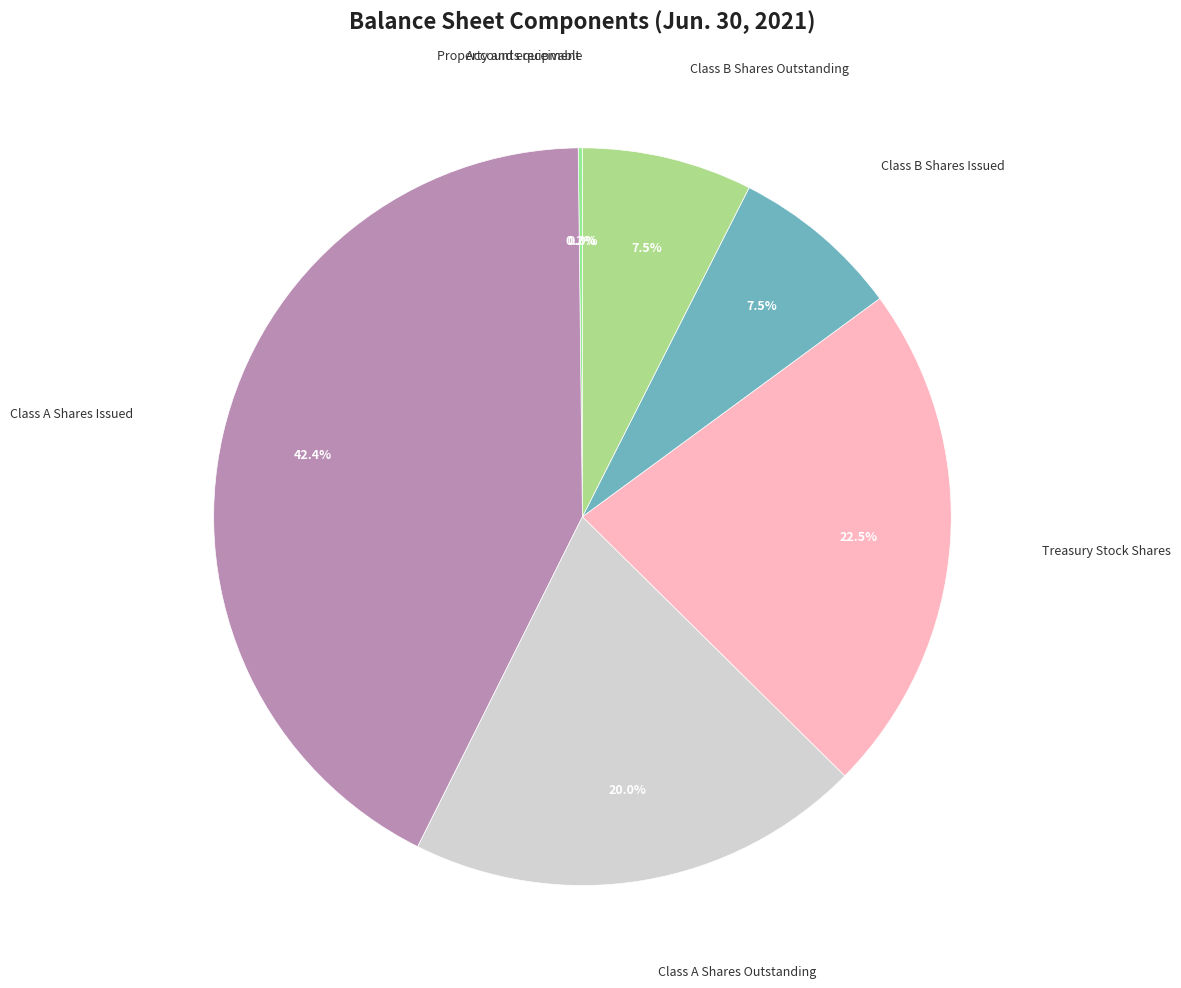

What is the largest slice in the pie chart?

Class A Shares Issued